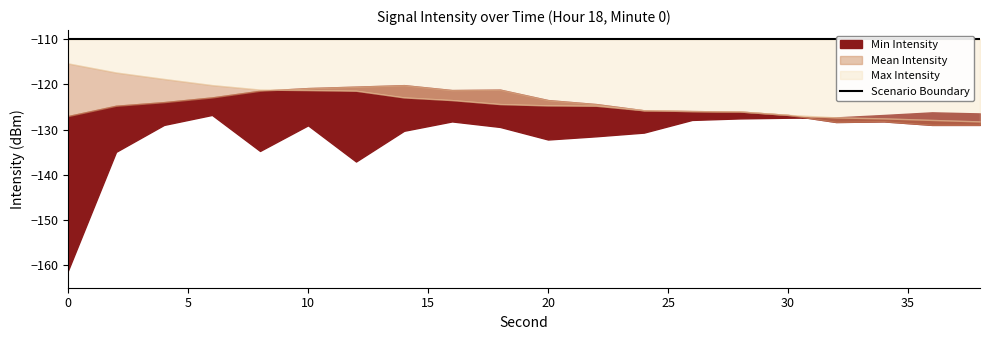

True or false: Mean Intensity has more than 1 interior local peaks.

True